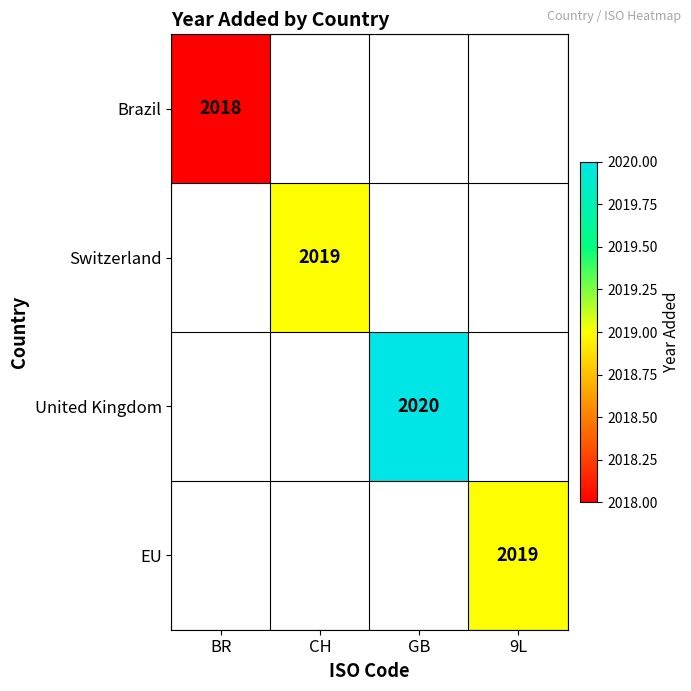

Is it true that EU equals 2019 at 9L?

True